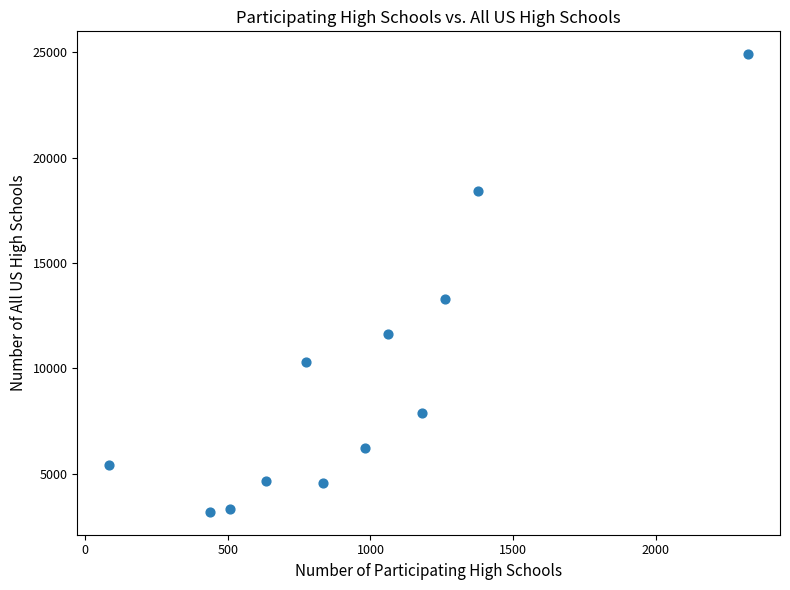

What is the range of X values (max minus min)?

2240